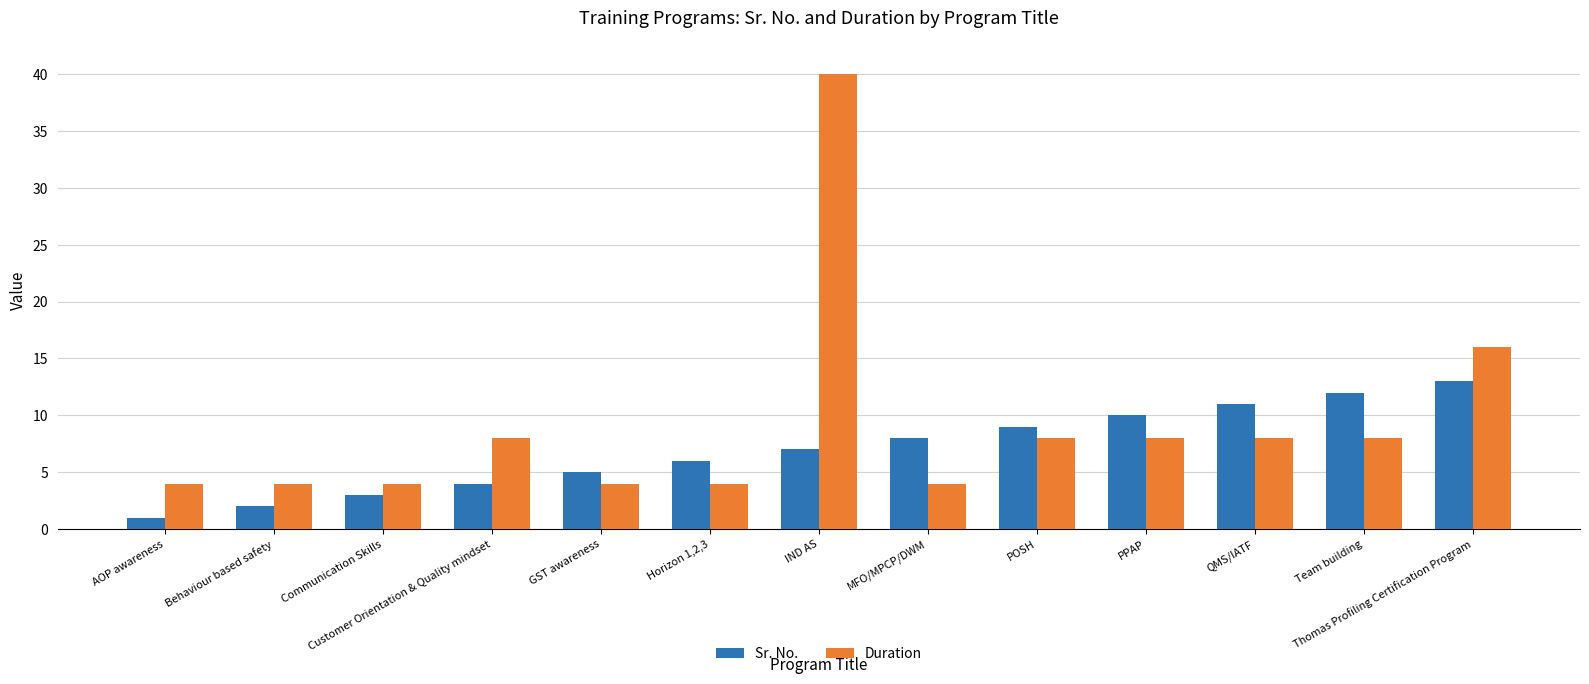

Reading left to right, what are all the values shown in this chart?

Sr. No.: AOP awareness=1	Behaviour based safety=2	Communication Skills=3	Customer Orientation & Quality mindset=4	GST awareness=5	Horizon 1,2,3=6	IND AS=7	MFO/MPCP/DWM=8	POSH=9	PPAP=10	QMS/IATF=11	Team building=12	Thomas Profiling Certification Program=13
Duration: AOP awareness=4	Behaviour based safety=4	Communication Skills=4	Customer Orientation & Quality mindset=8	GST awareness=4	Horizon 1,2,3=4	IND AS=40	MFO/MPCP/DWM=4	POSH=8	PPAP=8	QMS/IATF=8	Team building=8	Thomas Profiling Certification Program=16